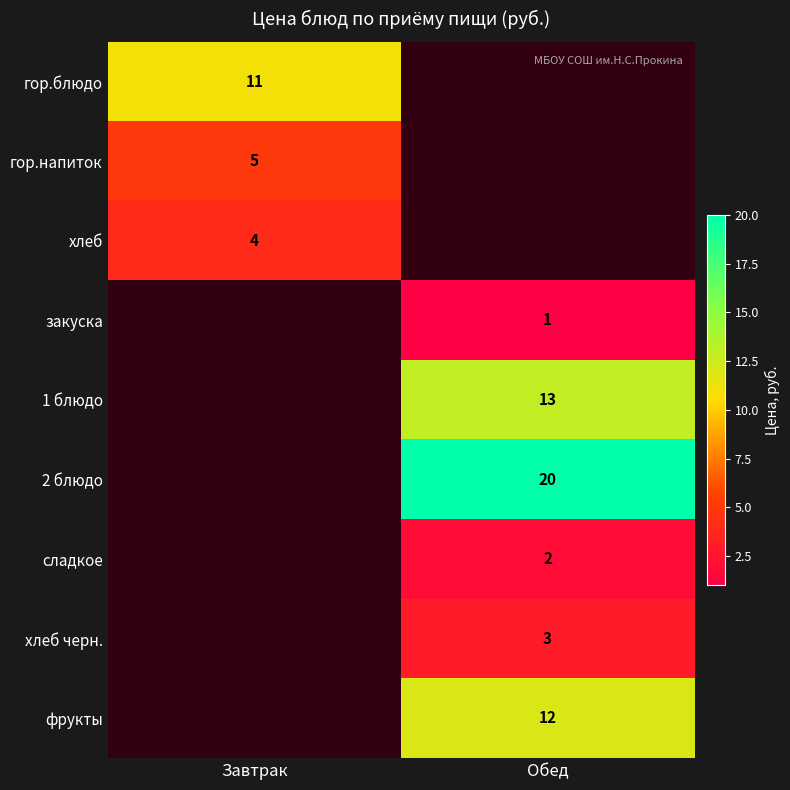

Which label corresponds to the largest value in the chart?

Обед